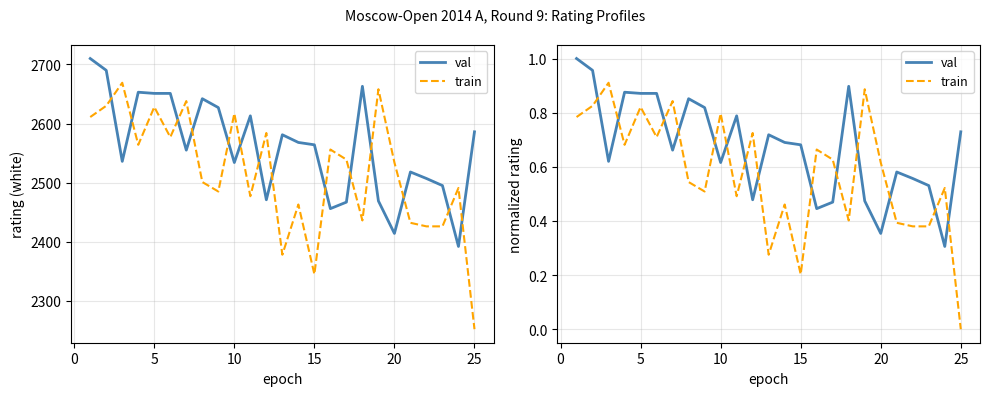

Rank the series by their maximum value, from highest to lowest.

val, train